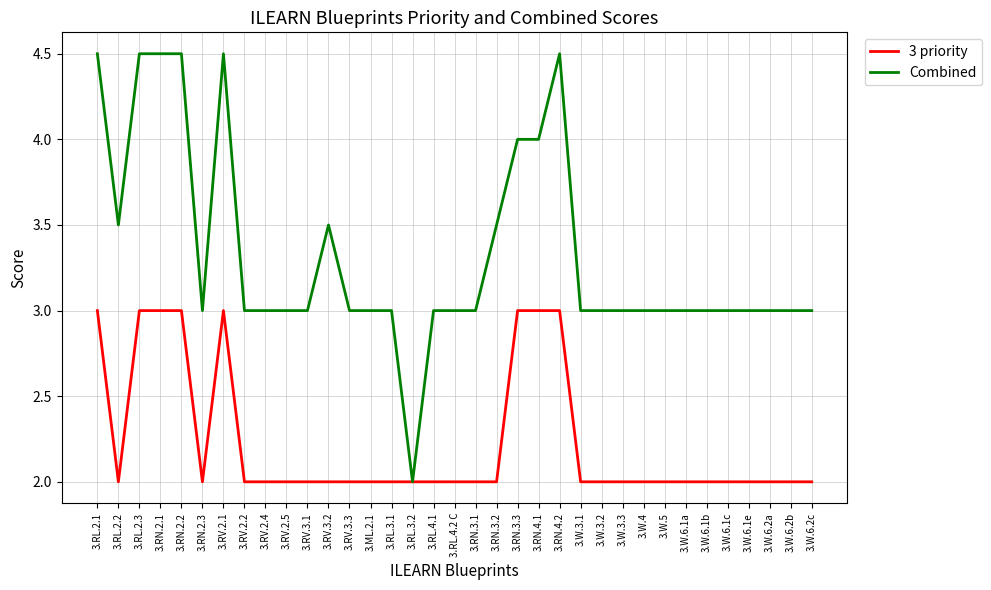

Which series changed the most between 3.RL.2.2 and 3.RN.4.1?

3 priority